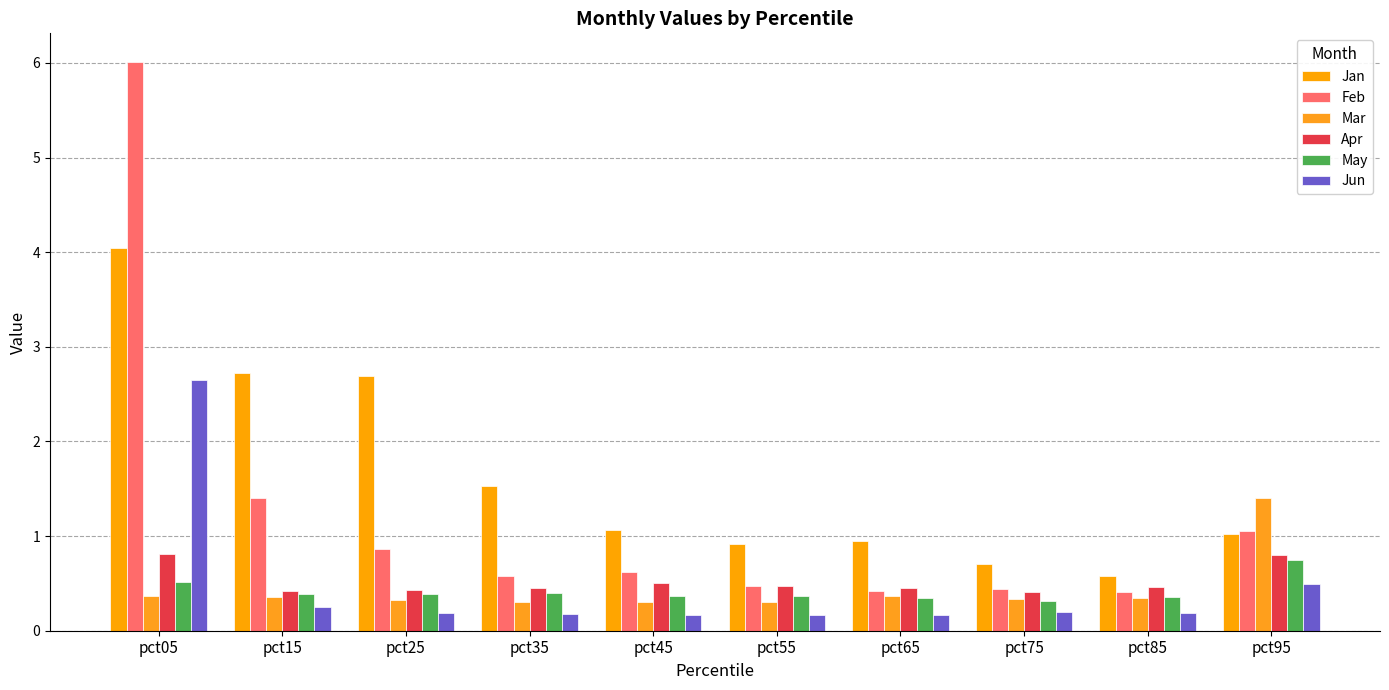

What is the sum of all May values?

4.2